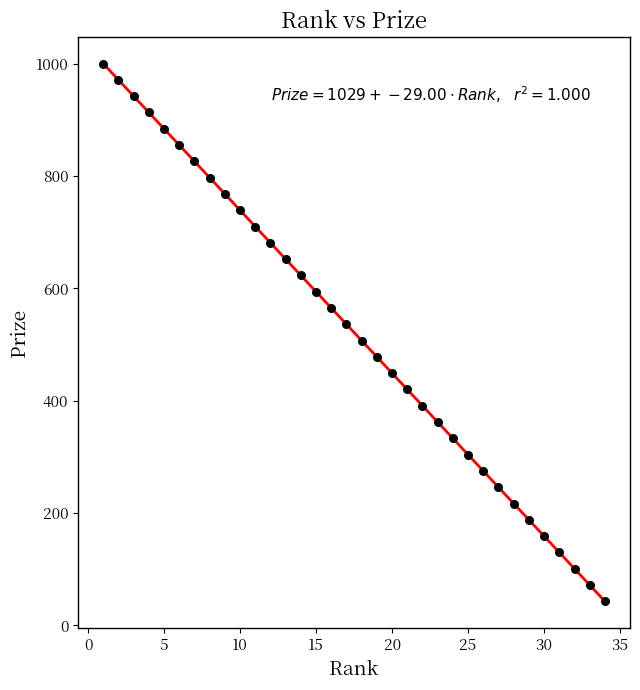

What is the range of X values (max minus min)?

33